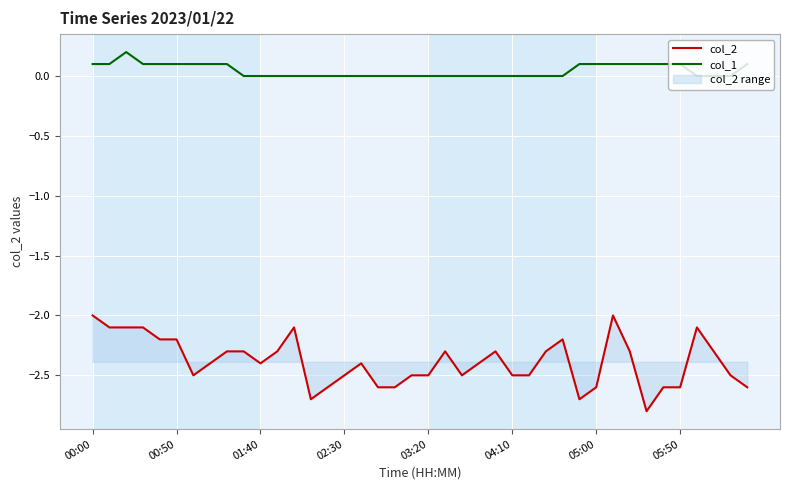

True or false: col_1 and col_2 intersect in this chart.

False